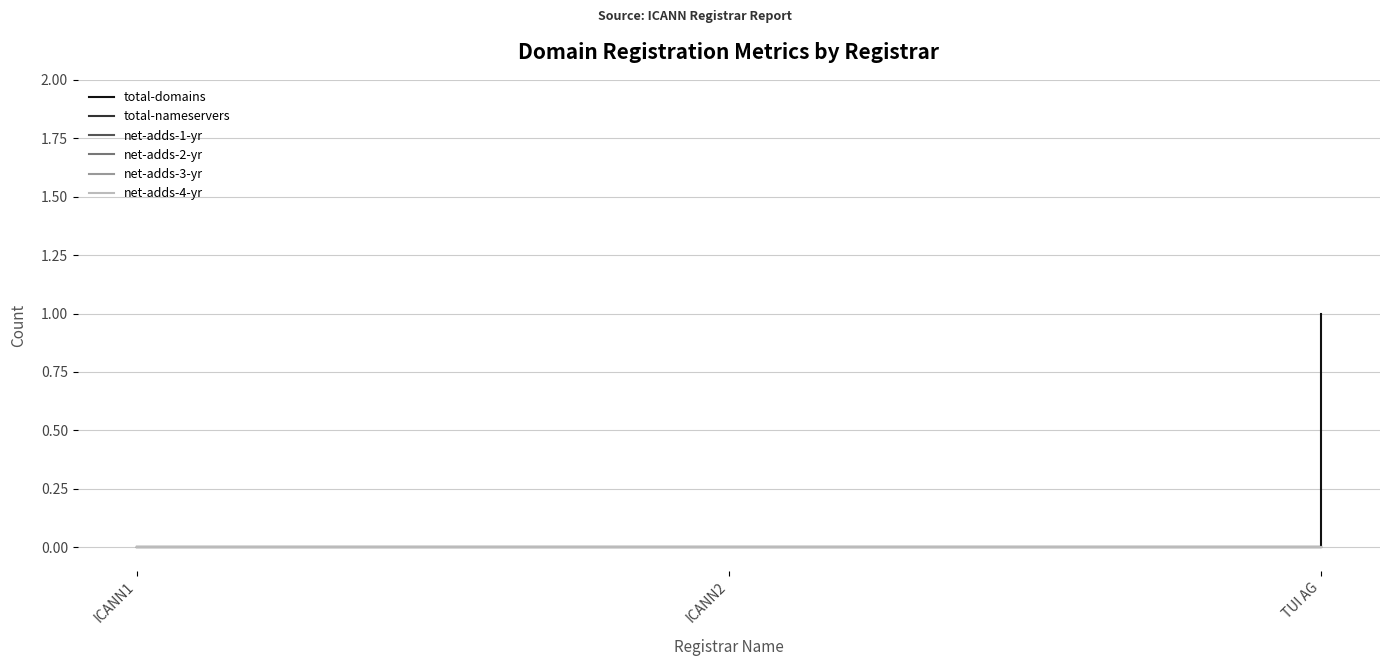

How many lines are shown in the chart?

6